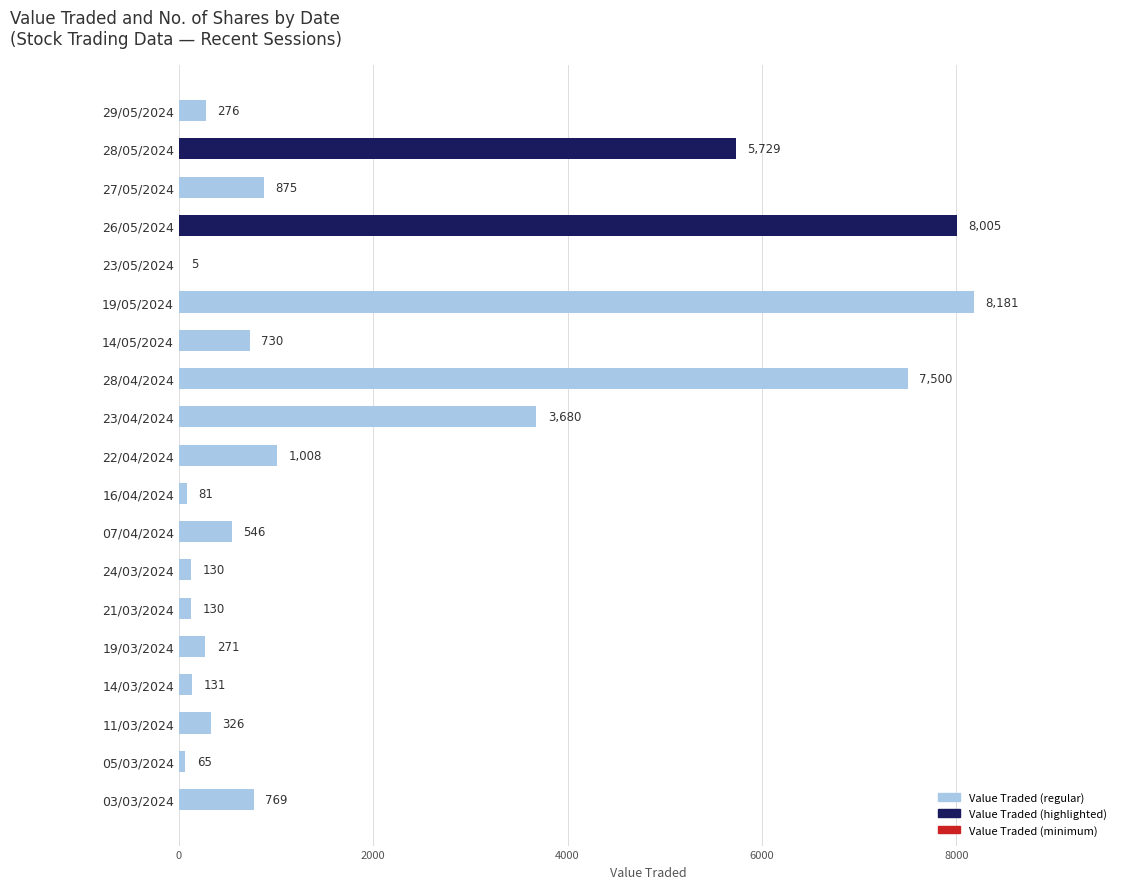

Are the bars horizontal?

Yes